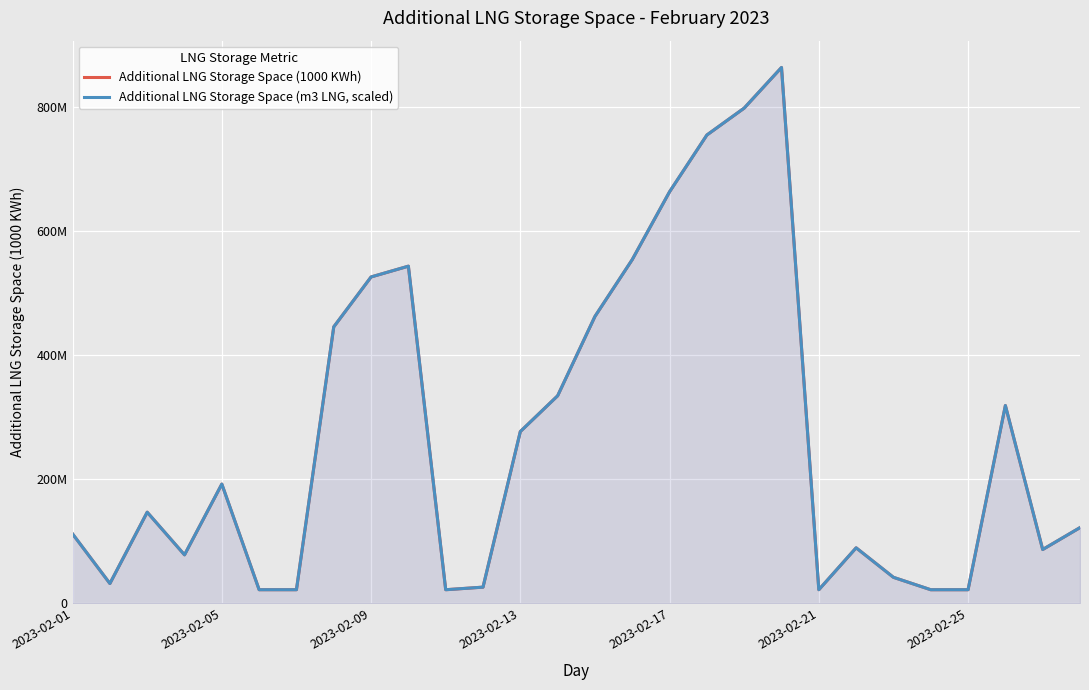

Reading right to left, transcribe all the data shown in this chart.

Additional LNG Storage Space (1000 KWh): 122216914.0	86883201.0	319089801.0	22042241.0	22042376.0	42042175.0	89630400.0	22040277.0	864205666.0	798691428.0	755306627.0	663792340.0	554452372.0	462763689.0	334793223.0	277107677.0	26217570.0	22040277.0	543788945.0	526405721.0	445952192.0	22060625.0	22062046.0	192412171.0	78294579.0	147062818.0	32054058.0	112042573.0
Additional LNG Storage Space (m3 LNG, scaled): 122213741.5	86880619.6	319088082.4	22036656.8	22036656.8	42042285.3	89629277.8	22036656.8	864216071.7	798701869.6	755312335.5	663800971.5	554457179.2	462769792.7	334794701.0	277106727.9	26213805.0	22036656.8	543794280.7	526408678.7	445952878.6	22056967.1	22056967.1	192412848.8	78289369.9	147059987.4	32049626.2	112038289.8